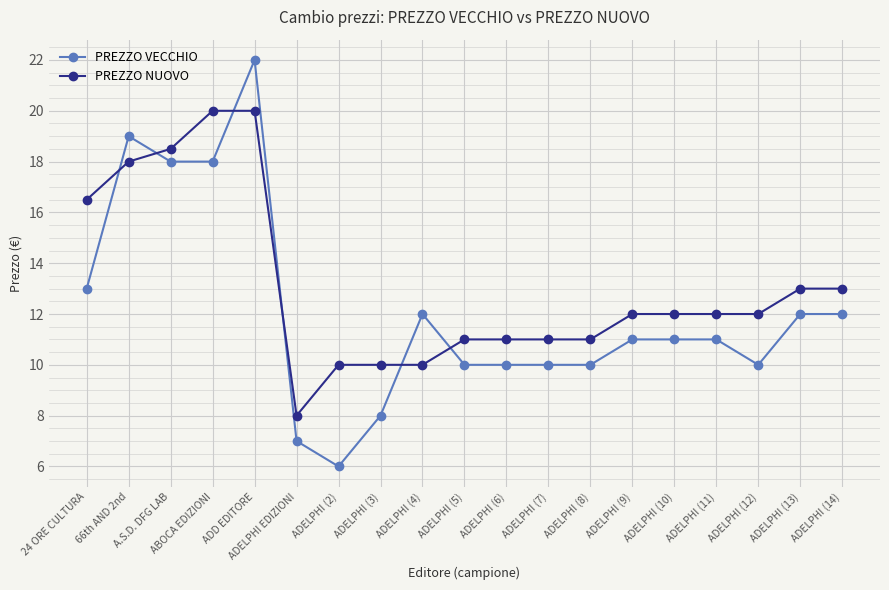

After their last crossing, which series has the higher values: PREZZO NUOVO or PREZZO VECCHIO?

PREZZO NUOVO